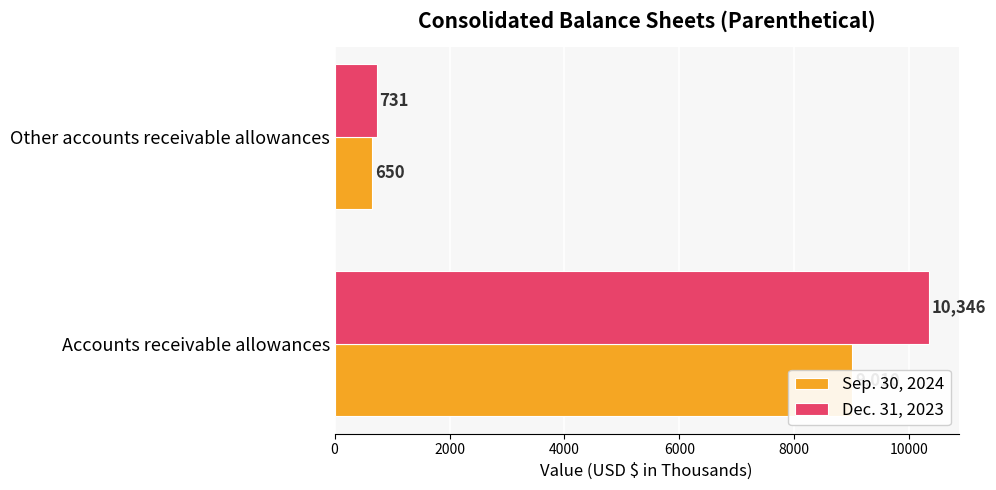

How many bars are there in total?

4